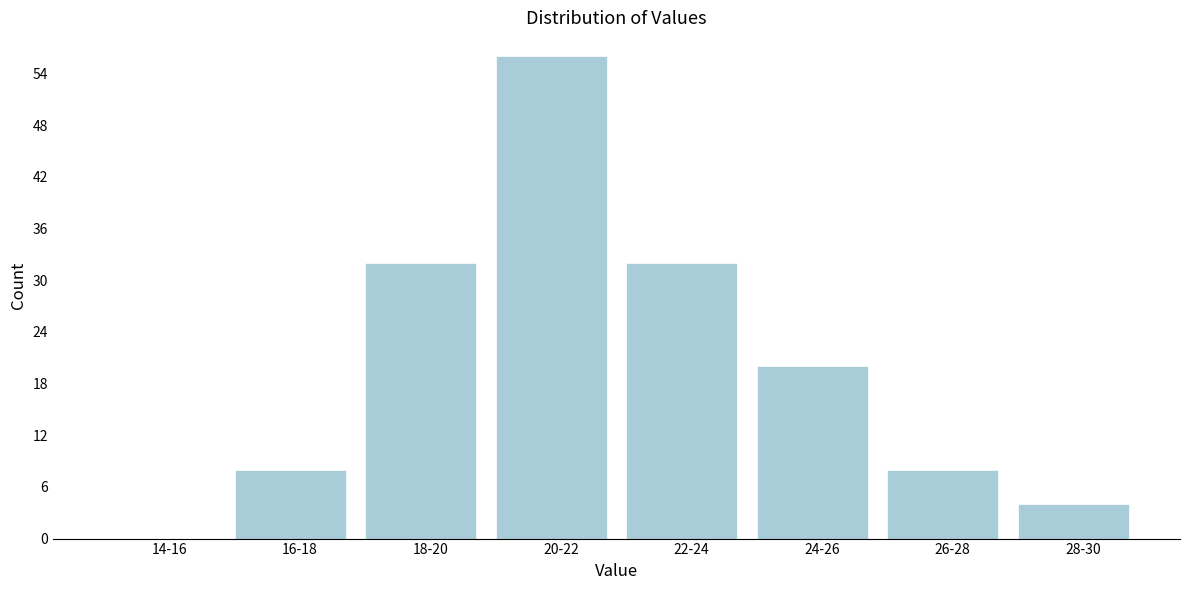

Reading left to right, transcribe all the data shown in this chart.

14-16=0	16-18=8	18-20=32	20-22=56	22-24=32	24-26=20	26-28=8	28-30=4